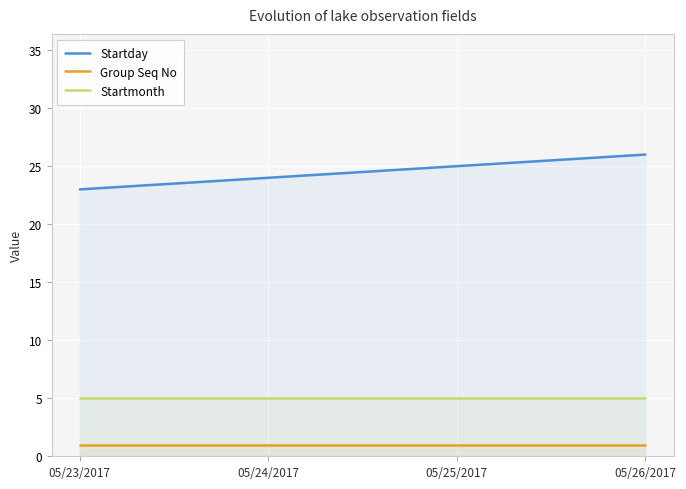

Reading left to right, list all the values displayed in this chart.

Startday: 05/23/2017=23	05/24/2017=24	05/25/2017=25	05/26/2017=26
Group Seq No: 05/23/2017=1	05/24/2017=1	05/25/2017=1	05/26/2017=1
Startmonth: 05/23/2017=5	05/24/2017=5	05/25/2017=5	05/26/2017=5